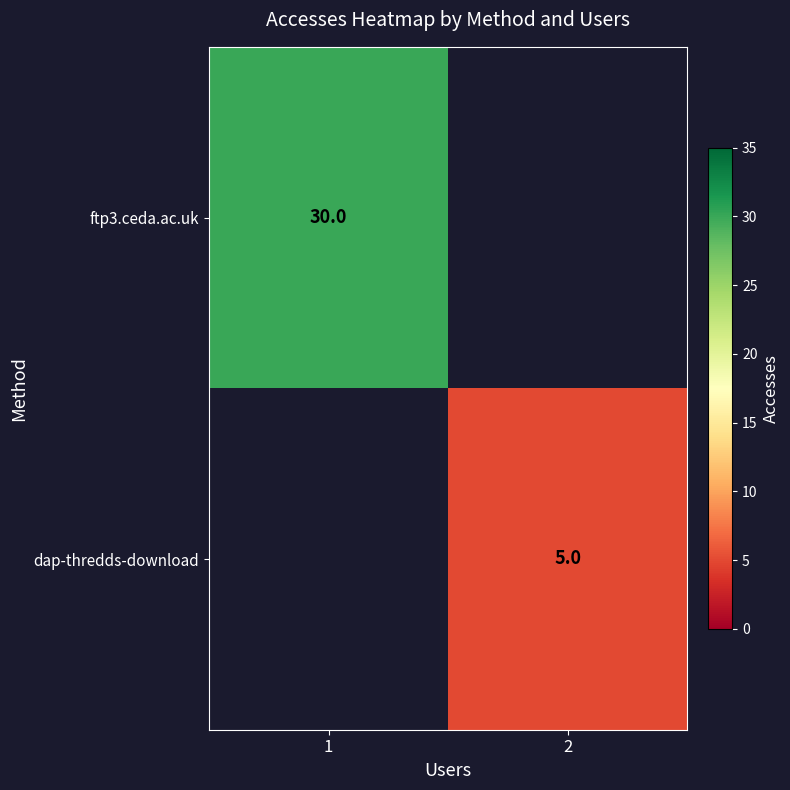

What is the minimum value shown in the chart?

5.0